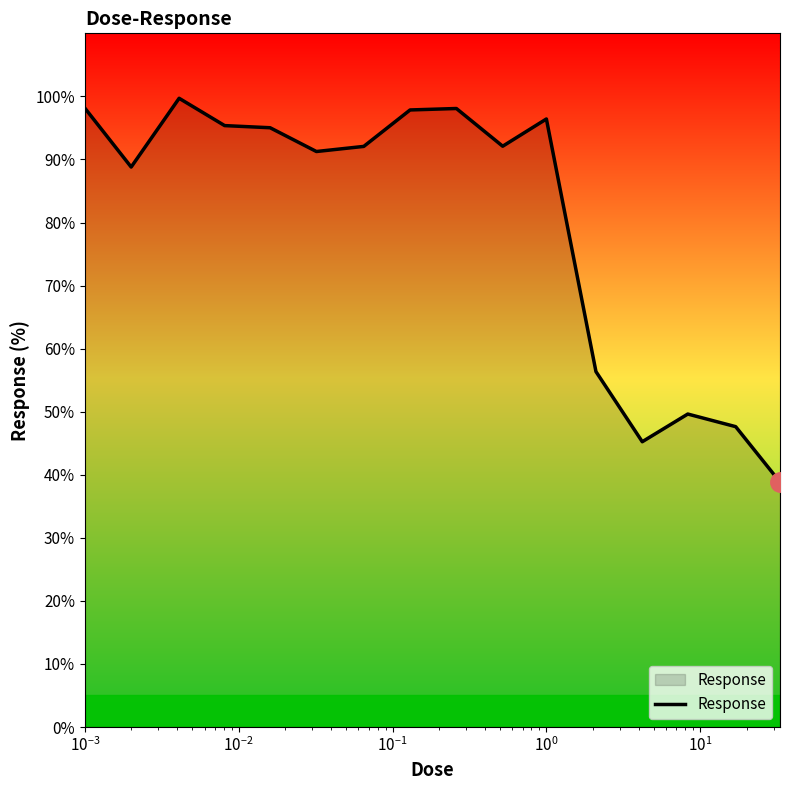

What is the difference between the maximum and minimum values?

60.9